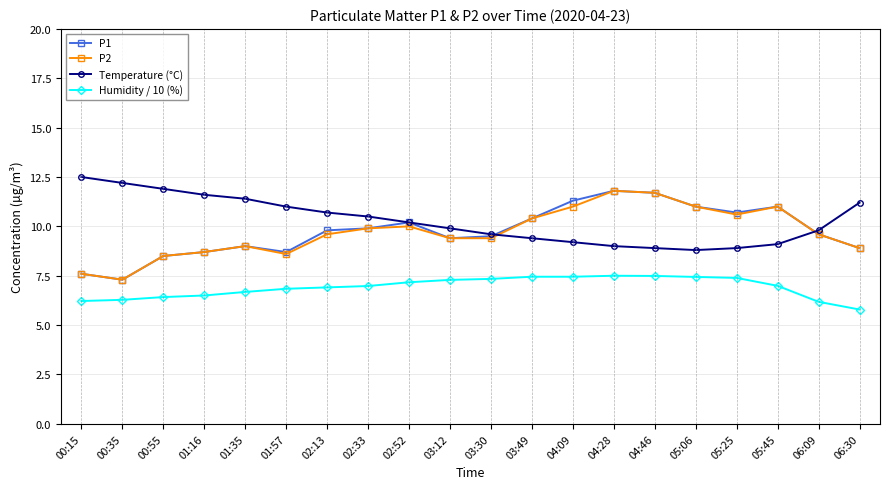

Is this an area chart (filled region under the line)?

No